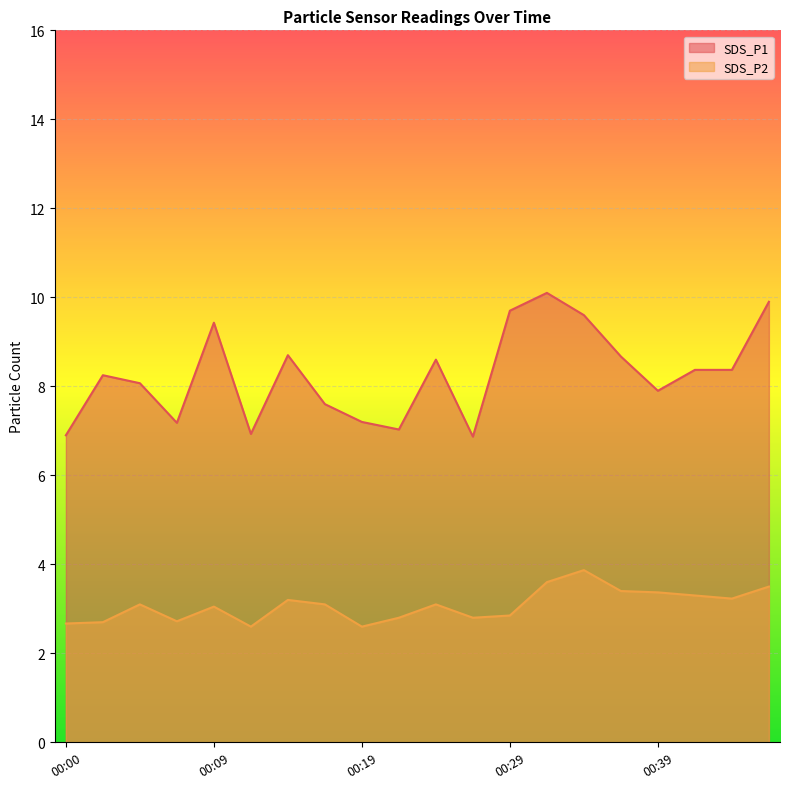

Which series has the widest spread of values?

SDS_P1